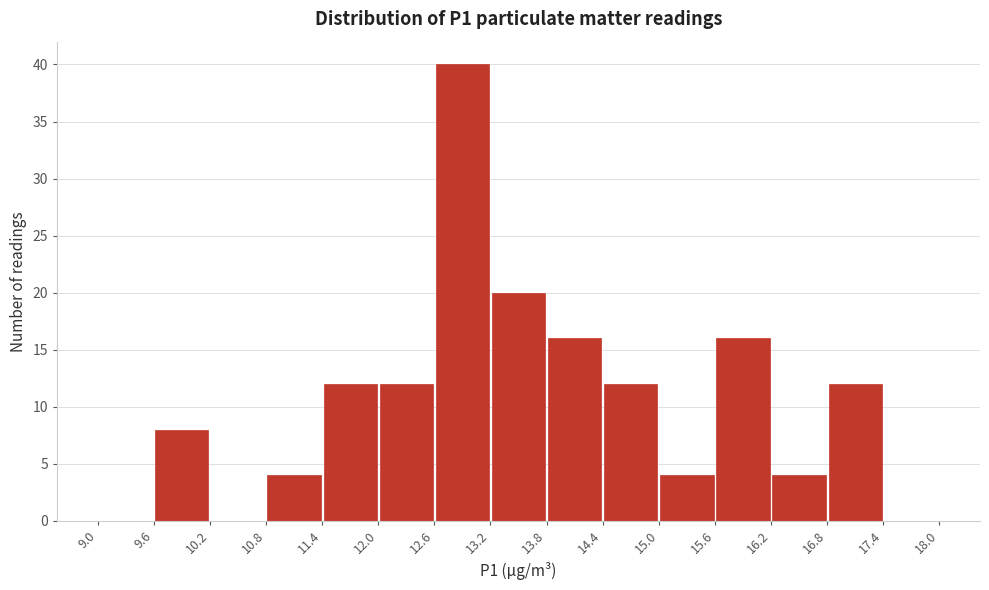

Reading left to right, list every bar in this chart as the range it spans on the x-axis followed by its height. The values are not printed on the chart, so give them approximately, as read against the axis.

9.0 to 9.6: 0
9.6 to 10.2: 8
10.2 to 10.8: 0
10.8 to 11.4: 4
11.4 to 12.0: 12
12.0 to 12.6: 12
12.6 to 13.2: 40
13.2 to 13.8: 20
13.8 to 14.4: 16
14.4 to 15.0: 12
15.0 to 15.6: 4
15.6 to 16.2: 16
16.2 to 16.8: 4
16.8 to 17.4: 12
17.4 to 18.0: 0